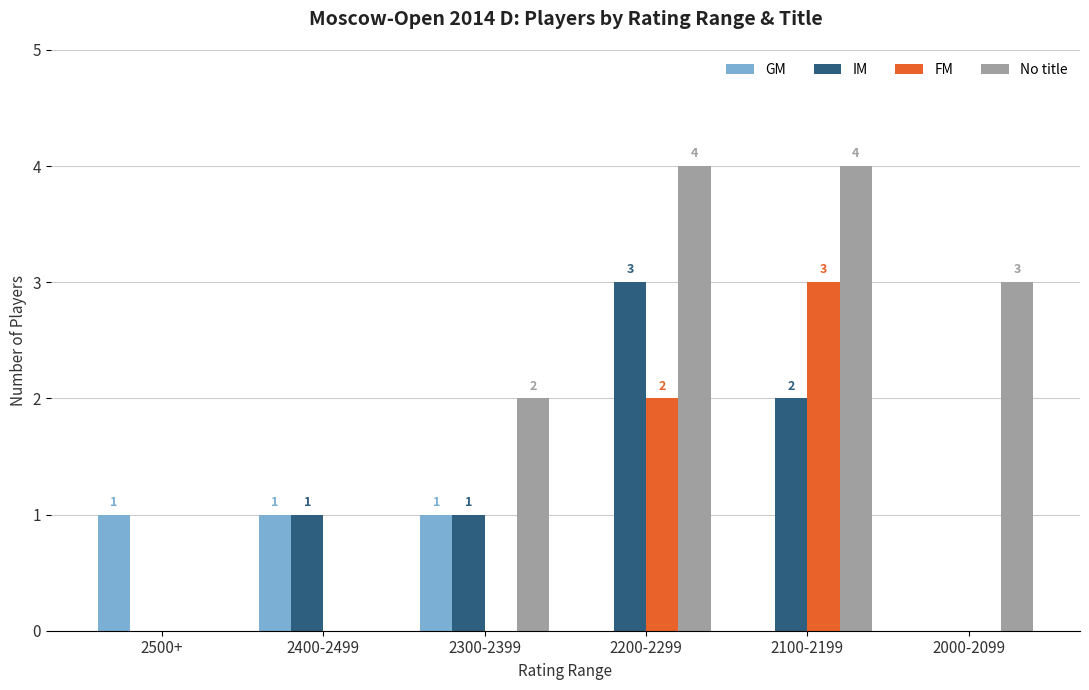

Between 2400-2499 and 2100-2199, which series saw the biggest shift?

No title